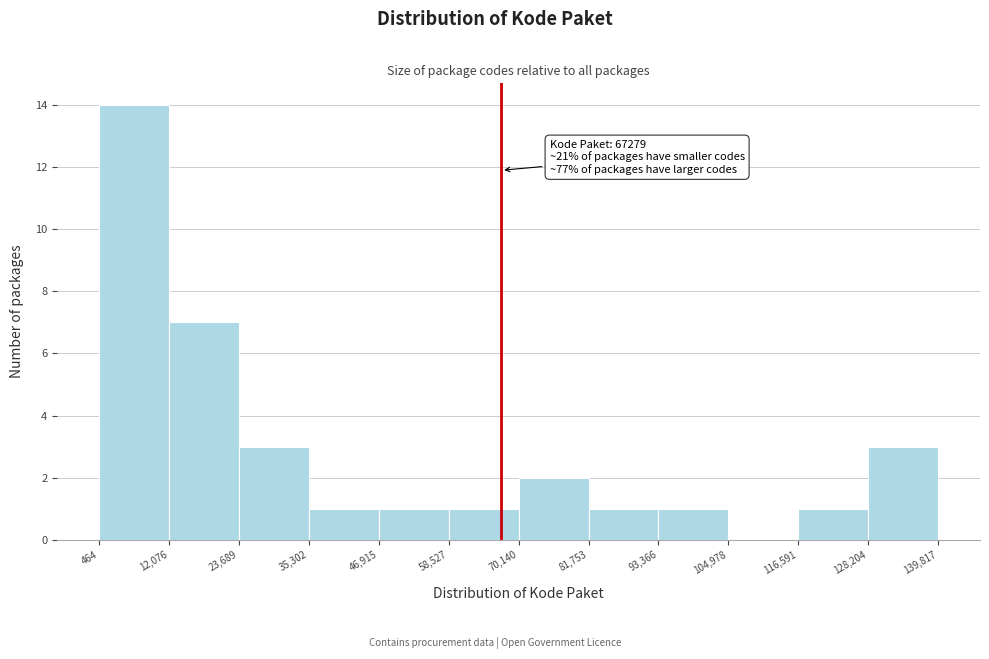

Which range on the x-axis has the tallest bar?

464 to 12,076